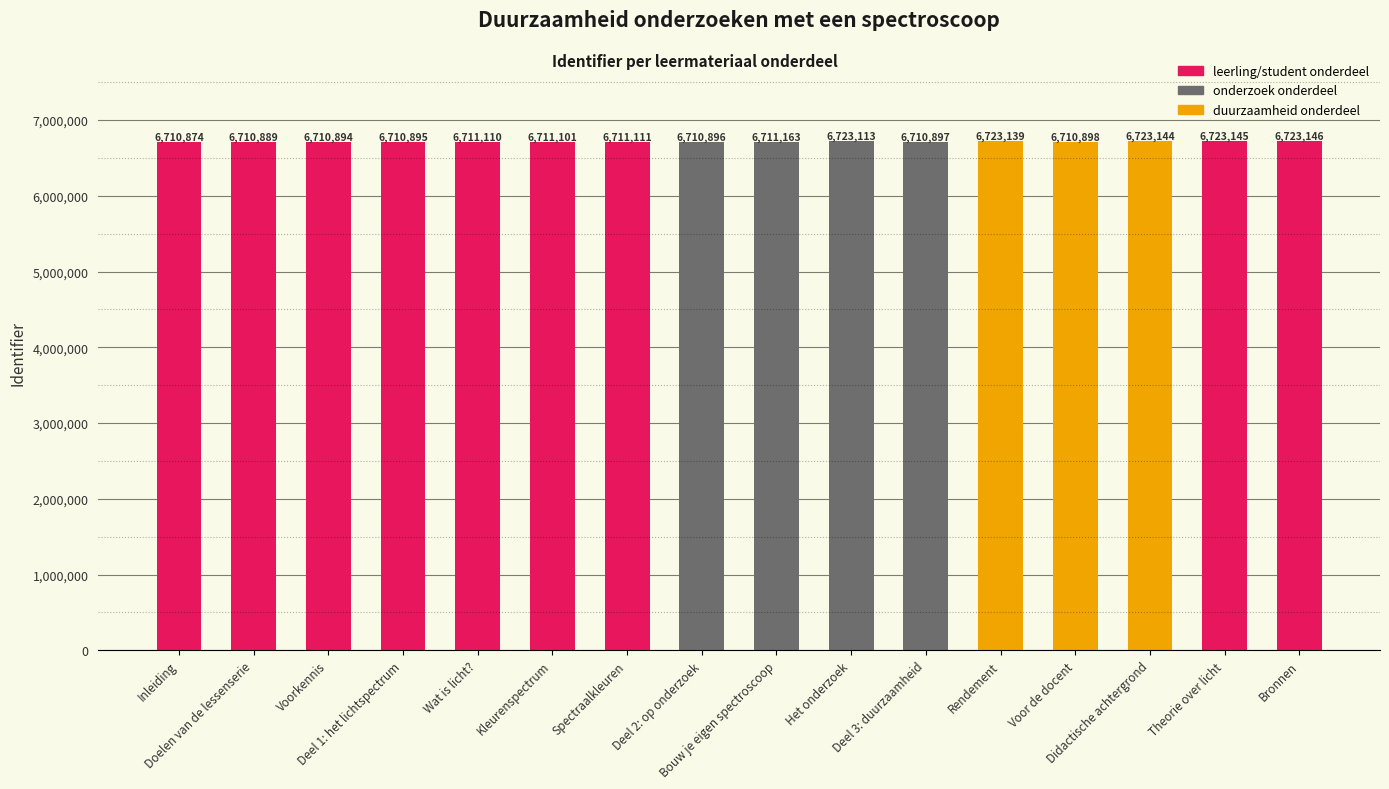

What is the label of the 8th bar from the right?

Bouw je eigen spectroscoop